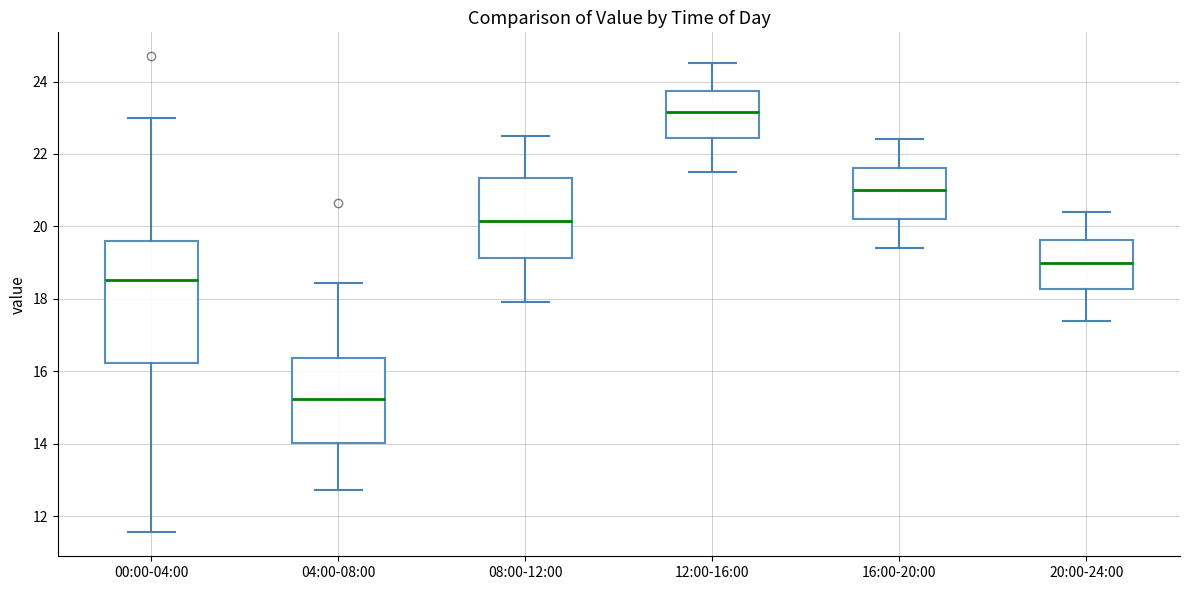

Reading left to right, read every box against the y-axis: the position of its median line, the range the box covers, and the ends of its whiskers. The values are not printed on the chart, so give them approximately, as read against the axis.

00:00-04:00: median 18.6, box 16.2 to 19.6, whiskers 11.6 to 23.0
04:00-08:00: median 15.2, box 14.0 to 16.4, whiskers 12.8 to 18.4
08:00-12:00: median 20.2, box 19.2 to 21.4, whiskers 18.0 to 22.6
12:00-16:00: median 23.2, box 22.4 to 23.8, whiskers 21.6 to 24.6
16:00-20:00: median 21.0, box 20.2 to 21.6, whiskers 19.4 to 22.4
20:00-24:00: median 19.0, box 18.2 to 19.6, whiskers 17.4 to 20.4